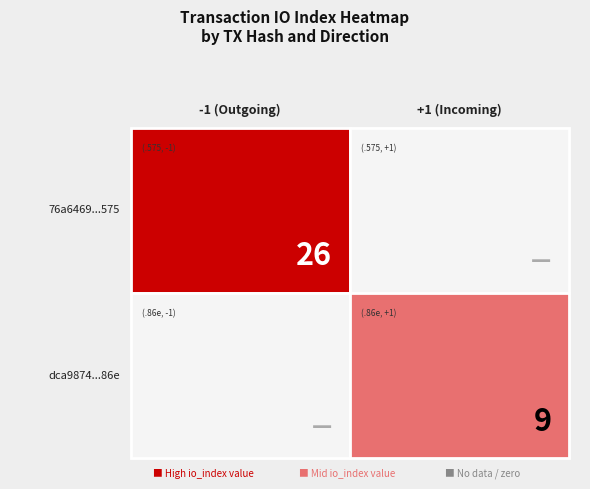

Reading left to right, extract all data points from this chart.

76a6469930f565fac689f0e6088b2bb47357575: -1.0	26.0	0.0	1571655236.0
dca98741de96a09b5904ce893d847d0f8cb586e: 1.0	9.0	0.0	1571420002.0